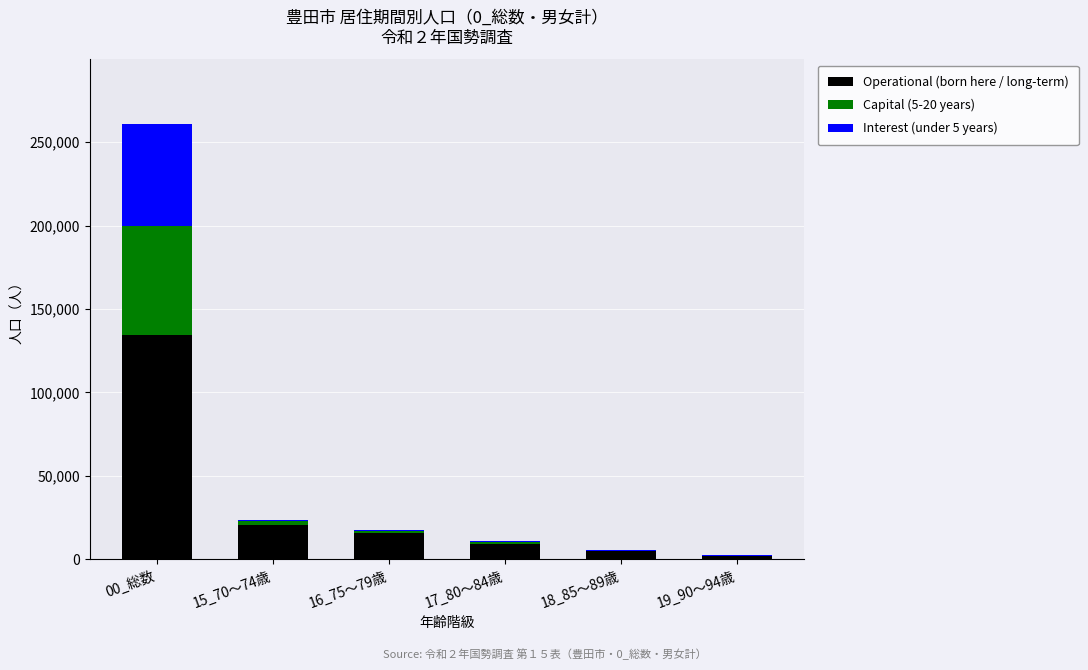

What are all the series names shown in the legend?

Operational (born here / long-term), Capital (5-20 years), Interest (under 5 years)